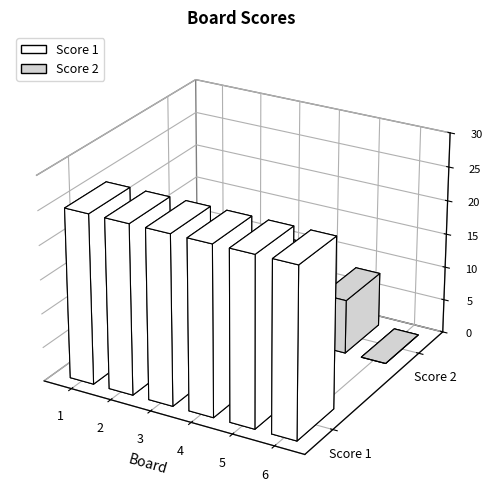

Between 6 and 4, which is larger?

6